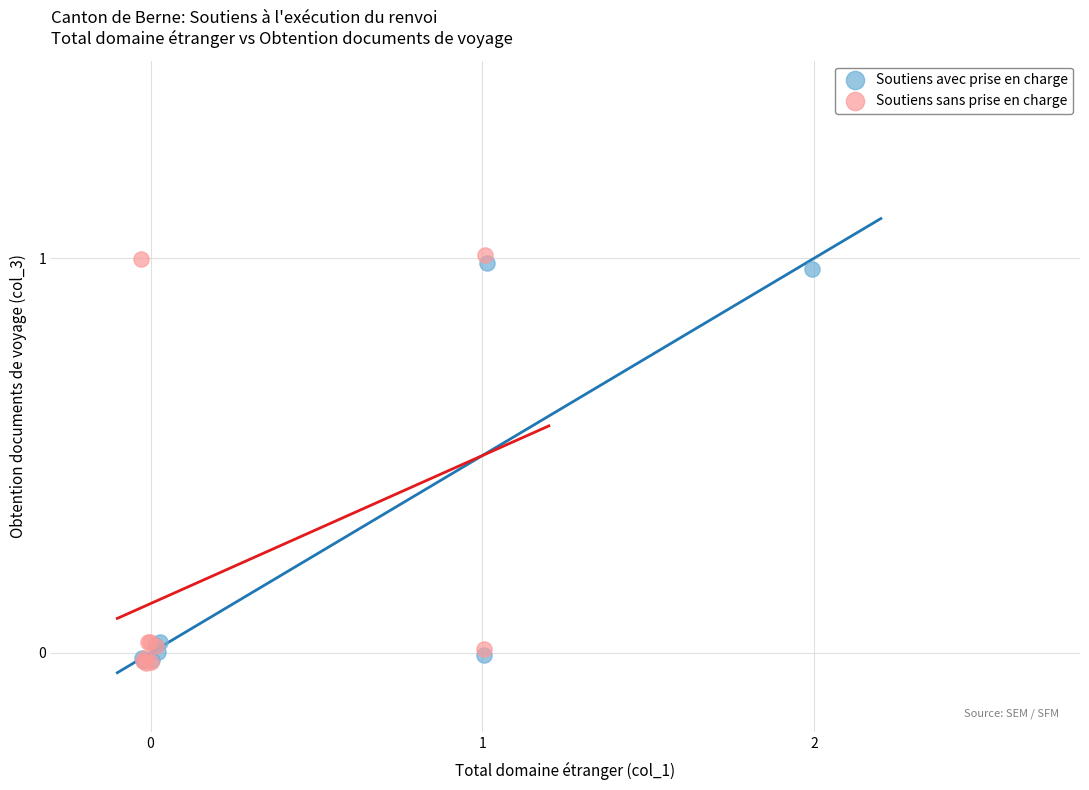

Which series has the largest Y range (max minus min)?

Soutiens sans prise en charge